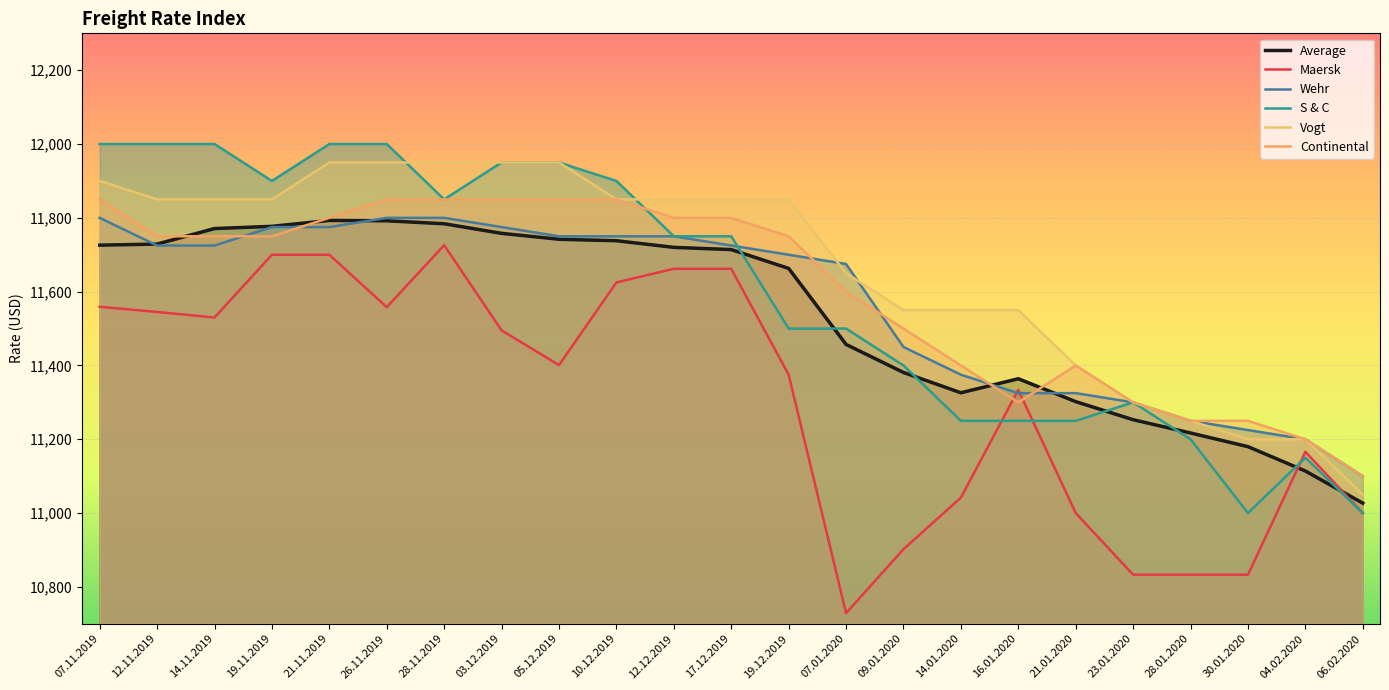

Reading left to right, extract all data points from this chart.

Average: 07.11.2019=11726	12.11.2019=11729	14.11.2019=11771	19.11.2019=11777	21.11.2019=11793	26.11.2019=11792	28.11.2019=11784	03.12.2019=11758	05.12.2019=11742	10.12.2019=11738	12.12.2019=11720	17.12.2019=11714	19.12.2019=11663	07.01.2020=11457	09.01.2020=11381	14.01.2020=11326	16.01.2020=11364	21.01.2020=11302	23.01.2020=11253	28.01.2020=11217	30.01.2020=11180	04.02.2020=11114	06.02.2020=11027
Maersk: 07.11.2019=11559	12.11.2019=11545	14.11.2019=11530	19.11.2019=11700	21.11.2019=11700	26.11.2019=11558	28.11.2019=11726	03.12.2019=11495	05.12.2019=11401	10.12.2019=11625	12.12.2019=11662	17.12.2019=11662	19.12.2019=11375	07.01.2020=10729	09.01.2020=10902	14.01.2020=11042	16.01.2020=11334	21.01.2020=11000	23.01.2020=10833	28.01.2020=10833	30.01.2020=10833	04.02.2020=11166	06.02.2020=11000
Wehr: 07.11.2019=11800	12.11.2019=11725	14.11.2019=11725	19.11.2019=11775	21.11.2019=11775	26.11.2019=11800	28.11.2019=11800	03.12.2019=11775	05.12.2019=11750	10.12.2019=11750	12.12.2019=11750	17.12.2019=11725	19.12.2019=11700	07.01.2020=11675	09.01.2020=11450	14.01.2020=11375	16.01.2020=11325	21.01.2020=11325	23.01.2020=11300	28.01.2020=11250	30.01.2020=11225	04.02.2020=11200	06.02.2020=11100
S & C: 07.11.2019=12000	12.11.2019=12000	14.11.2019=12000	19.11.2019=11900	21.11.2019=12000	26.11.2019=12000	28.11.2019=11850	03.12.2019=11950	05.12.2019=11950	10.12.2019=11900	12.12.2019=11750	17.12.2019=11750	19.12.2019=11500	07.01.2020=11500	09.01.2020=11400	14.01.2020=11250	16.01.2020=11250	21.01.2020=11250	23.01.2020=11300	28.01.2020=11200	30.01.2020=11000	04.02.2020=11150	06.02.2020=11000
Vogt: 07.11.2019=11900	12.11.2019=11850	14.11.2019=11850	19.11.2019=11850	21.11.2019=11950	26.11.2019=11950	28.11.2019=11950	03.12.2019=11950	05.12.2019=11950	10.12.2019=11850	12.12.2019=11850	17.12.2019=11850	19.12.2019=11850	07.01.2020=11650	09.01.2020=11550	14.01.2020=11550	16.01.2020=11550	21.01.2020=11400	23.01.2020=11300	28.01.2020=11250	30.01.2020=11200	04.02.2020=11200	06.02.2020=11050
Continental: 07.11.2019=11850	12.11.2019=11750	14.11.2019=11750	19.11.2019=11750	21.11.2019=11800	26.11.2019=11850	28.11.2019=11850	03.12.2019=11850	05.12.2019=11850	10.12.2019=11850	12.12.2019=11800	17.12.2019=11800	19.12.2019=11750	07.01.2020=11600	09.01.2020=11500	14.01.2020=11400	16.01.2020=11300	21.01.2020=11400	23.01.2020=11300	28.01.2020=11250	30.01.2020=11250	04.02.2020=11200	06.02.2020=11100